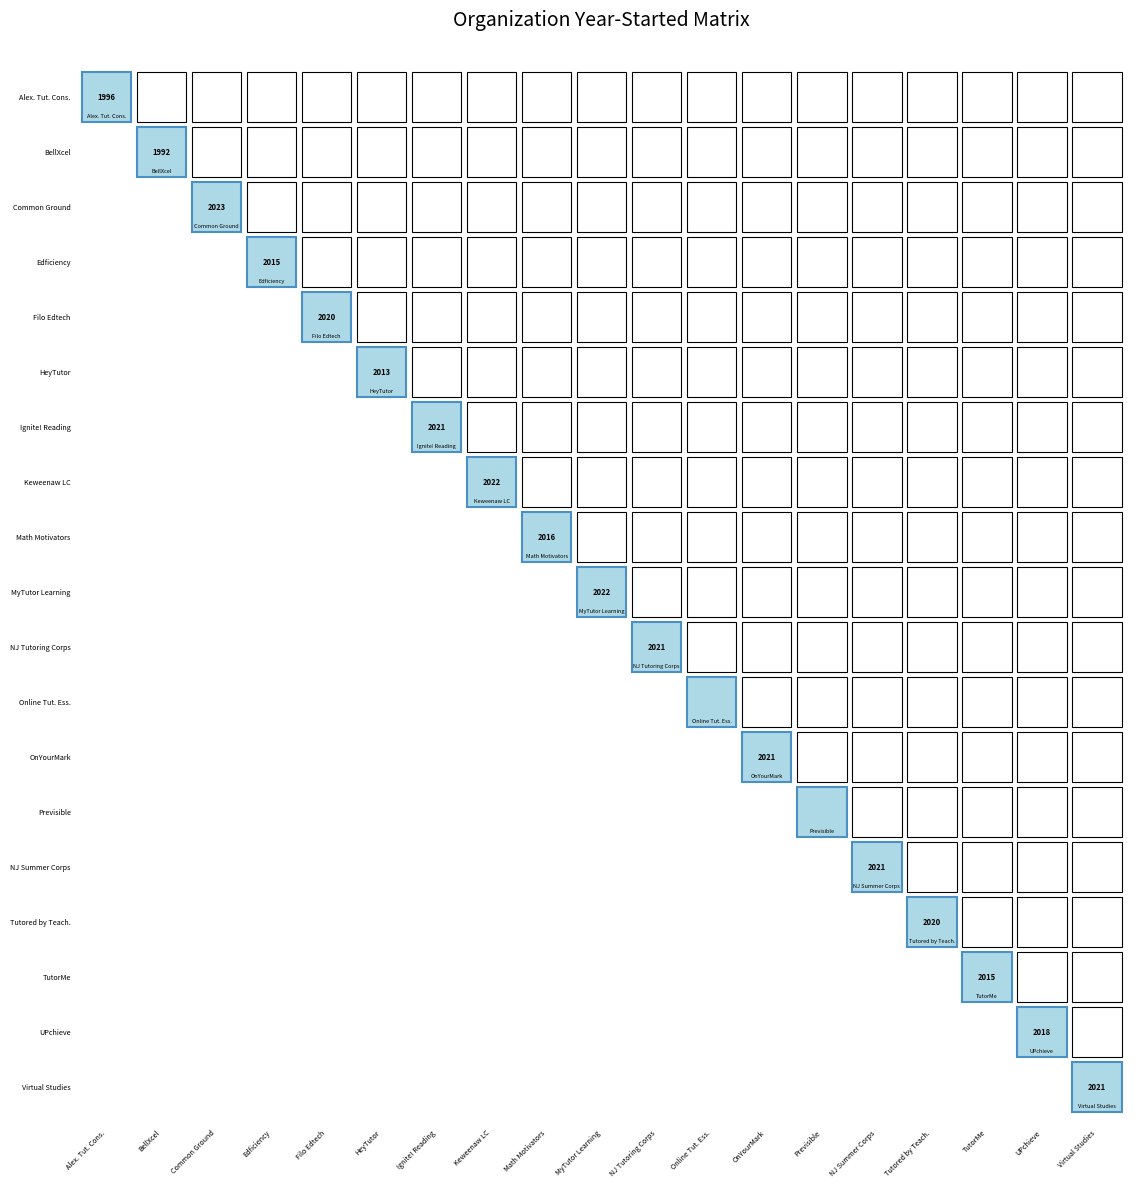

How many categories are shown in the chart?

19